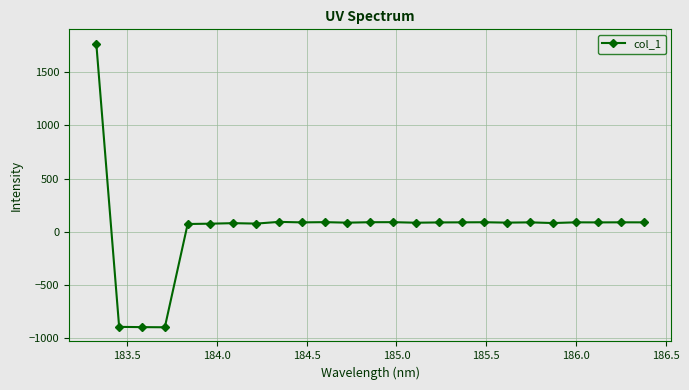

True or false: there are more than 0 points higher than both neighbors.

True